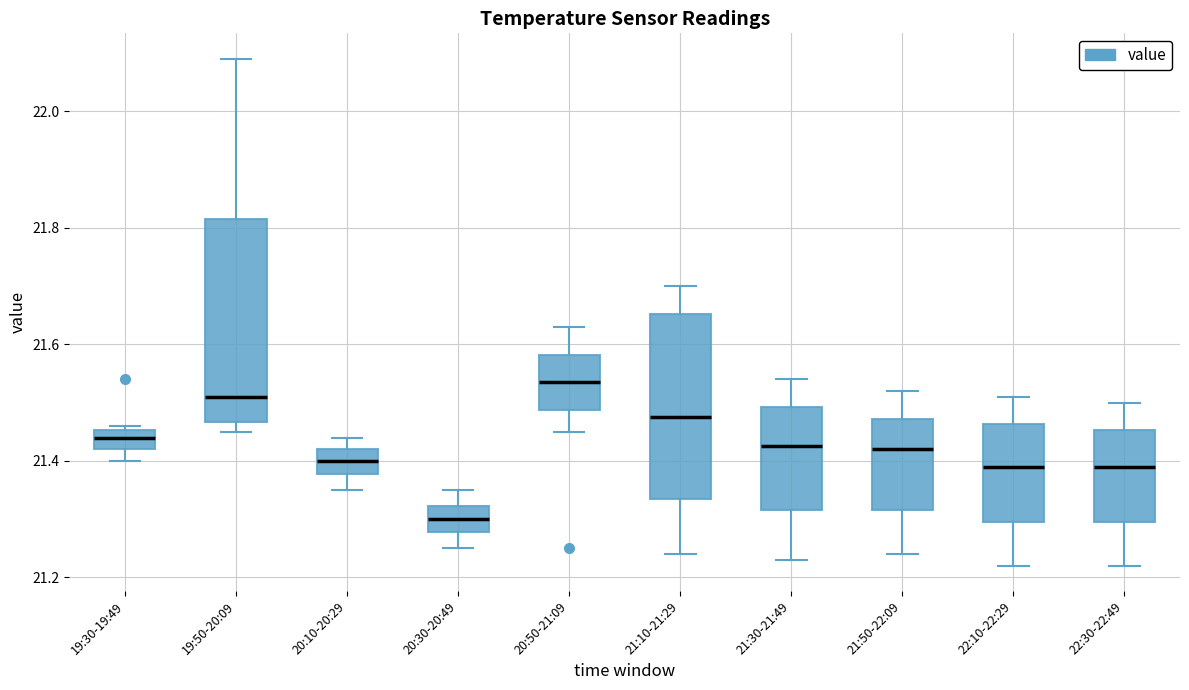

Reading left to right, read every box against the y-axis: the position of its median line, the range the box covers, and the ends of its whiskers. The values are not printed on the chart, so give them approximately, as read against the axis.

19:30-19:49: median 21.44, box 21.42 to 21.46, whiskers 21.40 to 21.46 (just above the box's upper edge)
19:50-20:09: median 21.52, box 21.46 to 21.82, whiskers 21.46 (just below the box's lower edge) to 22.10
20:10-20:29: median 21.40, box 21.38 to 21.42, whiskers 21.36 to 21.44
20:30-20:49: median 21.30, box 21.28 to 21.32, whiskers 21.26 to 21.36
20:50-21:09: median 21.54, box 21.48 to 21.58, whiskers 21.46 to 21.64
21:10-21:29: median 21.48, box 21.34 to 21.66, whiskers 21.24 to 21.70
21:30-21:49: median 21.42, box 21.32 to 21.50, whiskers 21.24 to 21.54
21:50-22:09: median 21.42, box 21.32 to 21.48, whiskers 21.24 to 21.52
22:10-22:29: median 21.40, box 21.30 to 21.46, whiskers 21.22 to 21.52
22:30-22:49: median 21.40, box 21.30 to 21.46, whiskers 21.22 to 21.50